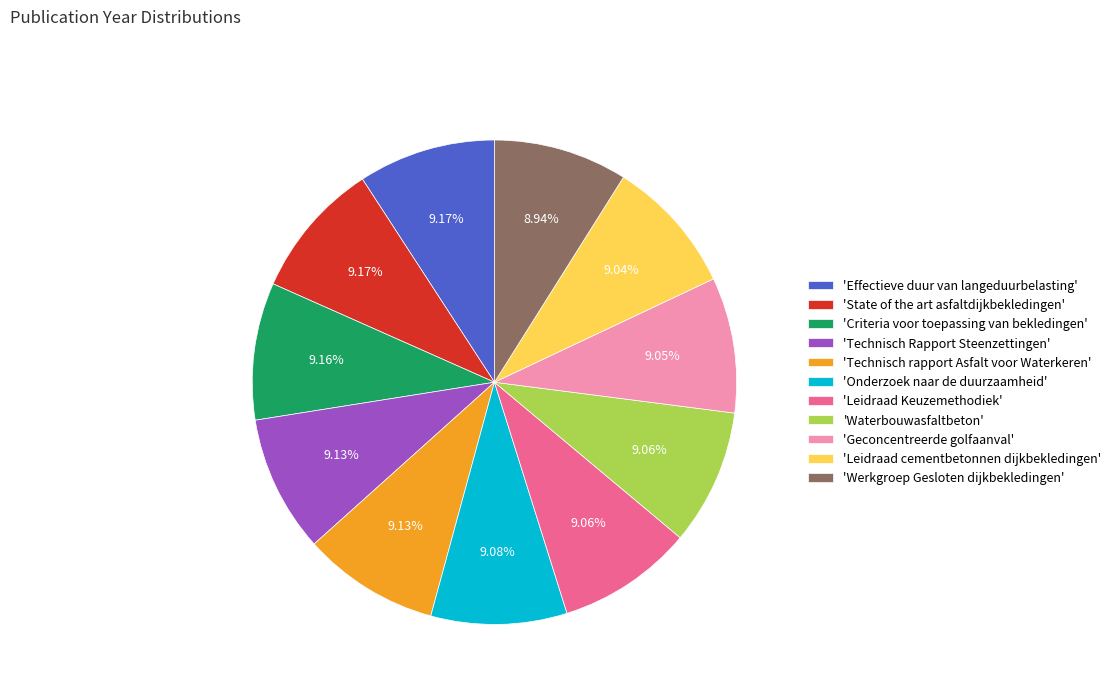

Approximately how many times larger is the value at 'Werkgroep Gesloten dijkbekledingen' compared to 'Technisch Rapport Steenzettingen'?

1.0